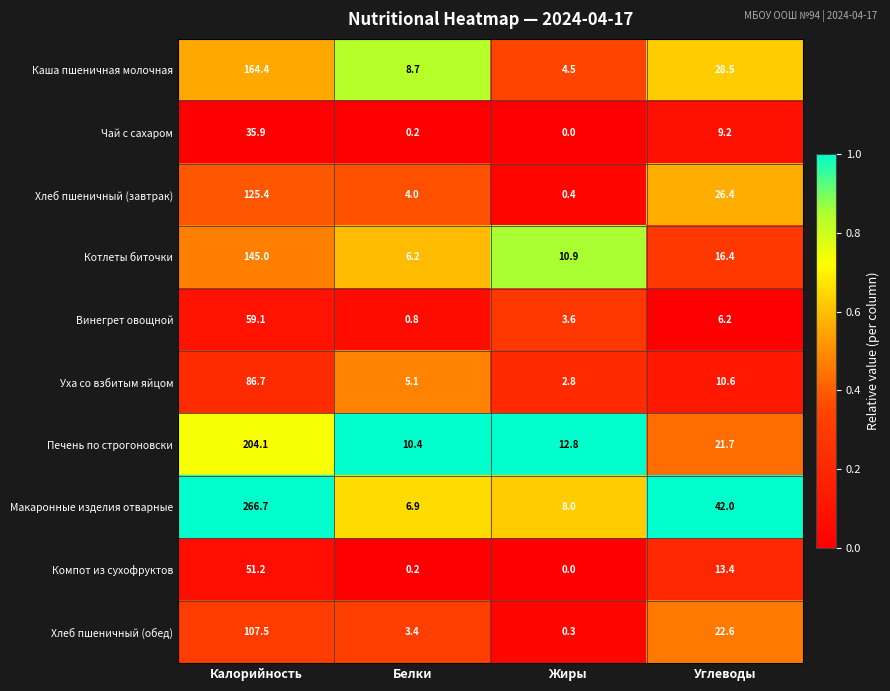

Which series has the largest range (max minus min)?

Макаронные изделия отварные